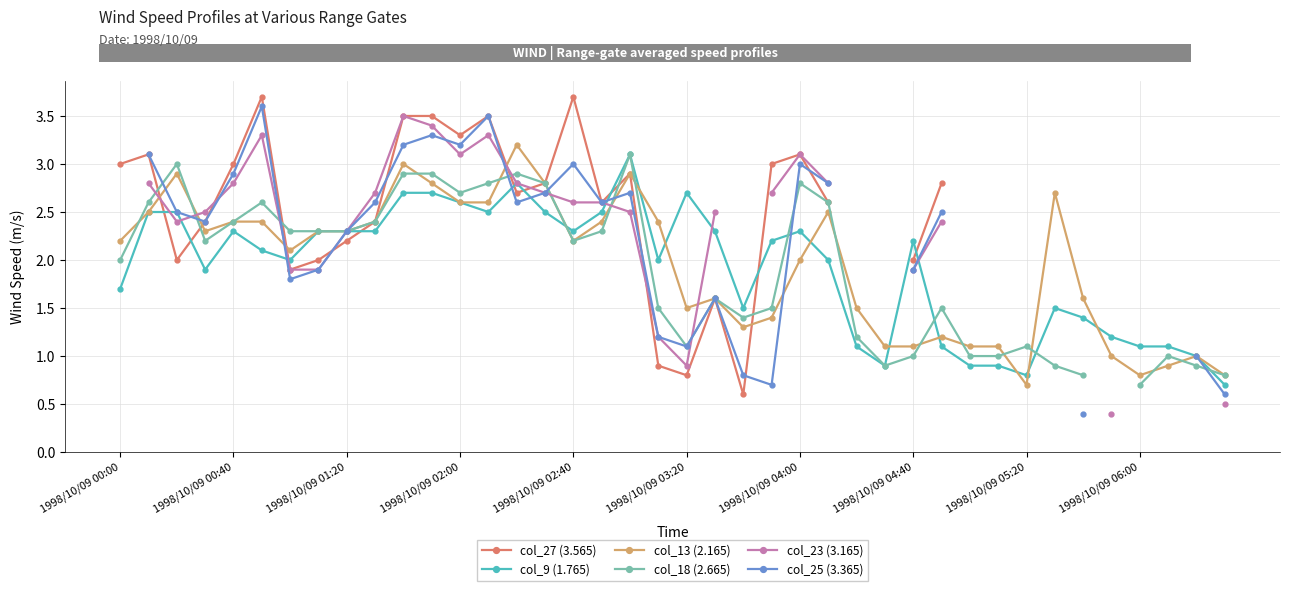

True or false: col_9 (1.765) has more than 0 interior local peaks.

True